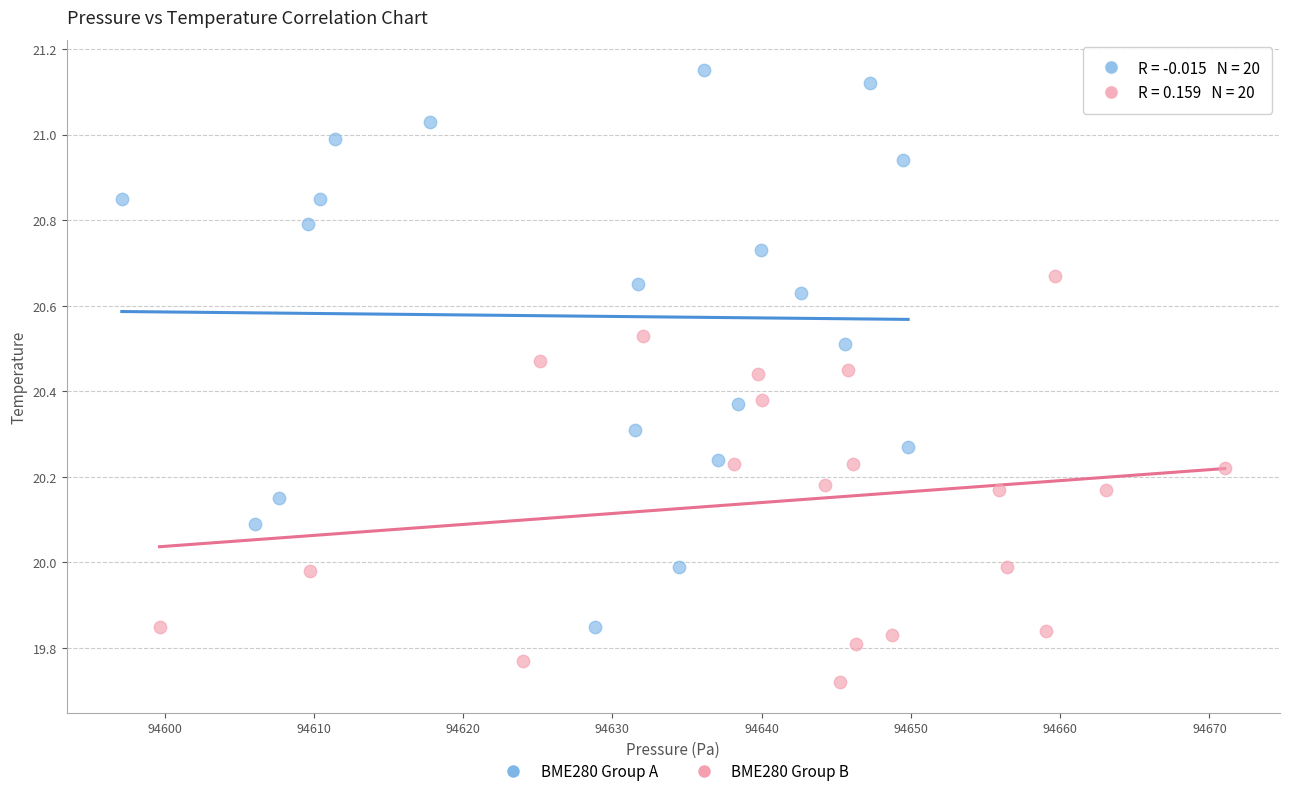

What are all the series names shown in the legend?

BME280 Group A, BME280 Group B